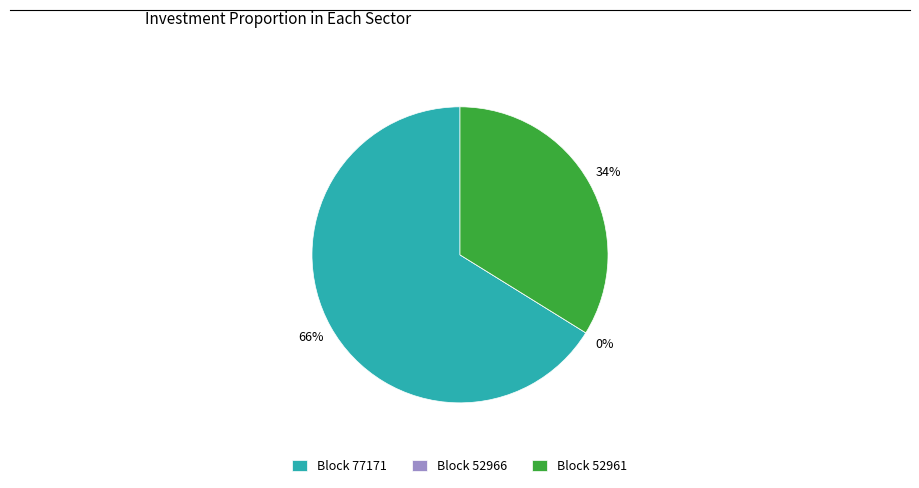

What percentage do 52966 and 52961 together represent?

33.8%